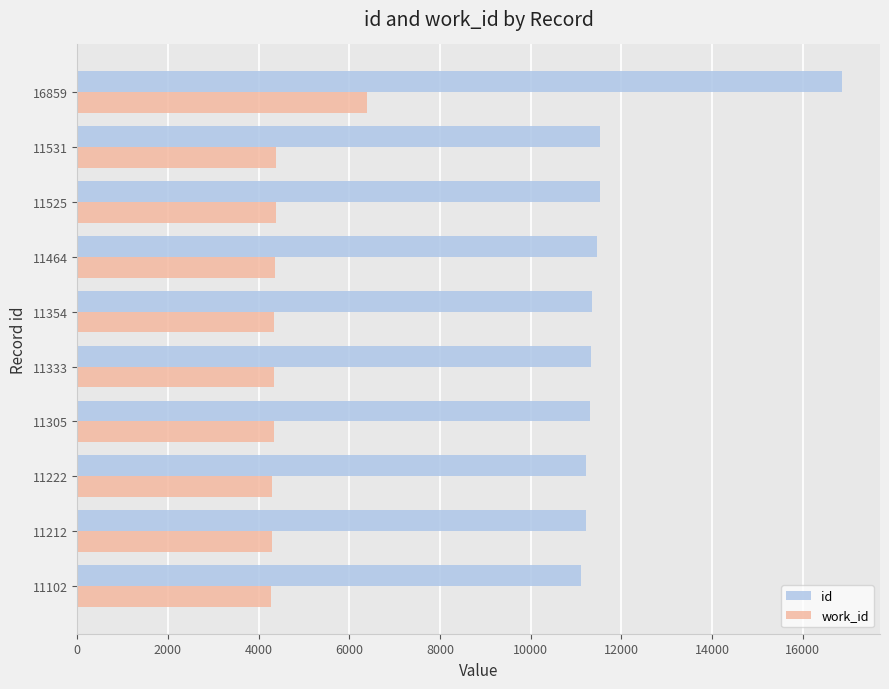

At which category is the sum across all series the highest?

16859